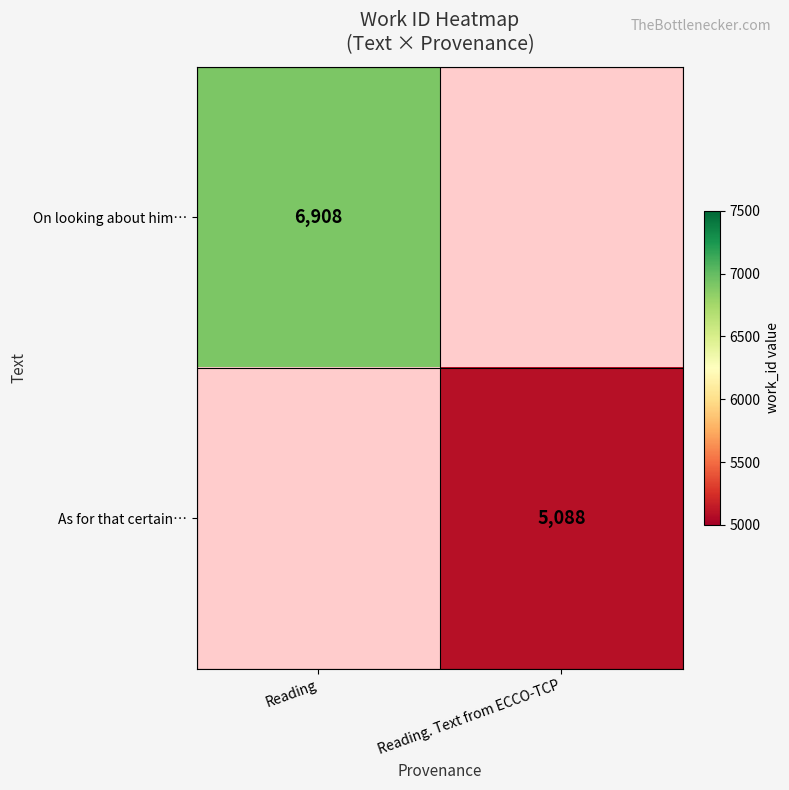

Is it true that On looking about him… equals 10011 at Reading?

False